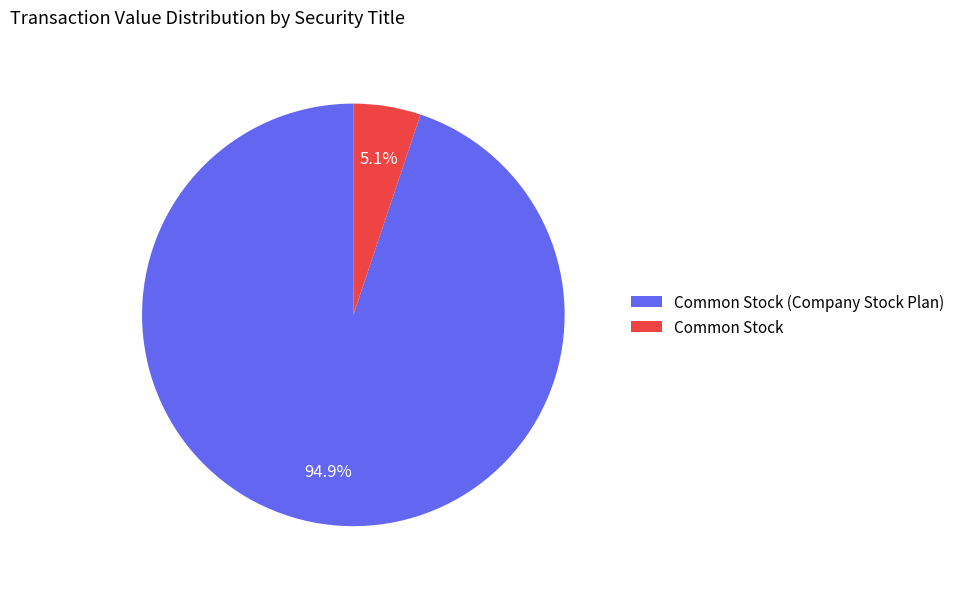

Which category has the smallest portion of the pie?

Common Stock